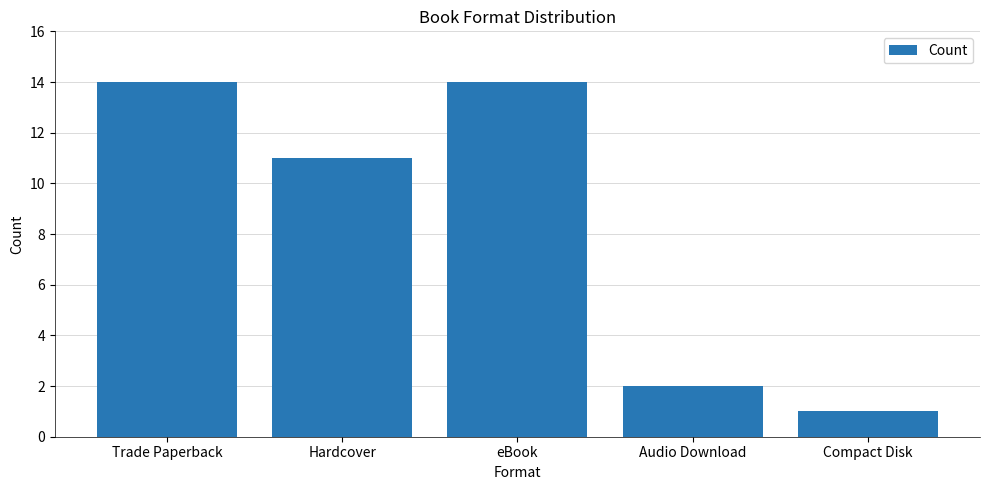

Between Audio Download and Hardcover, which is larger?

Hardcover